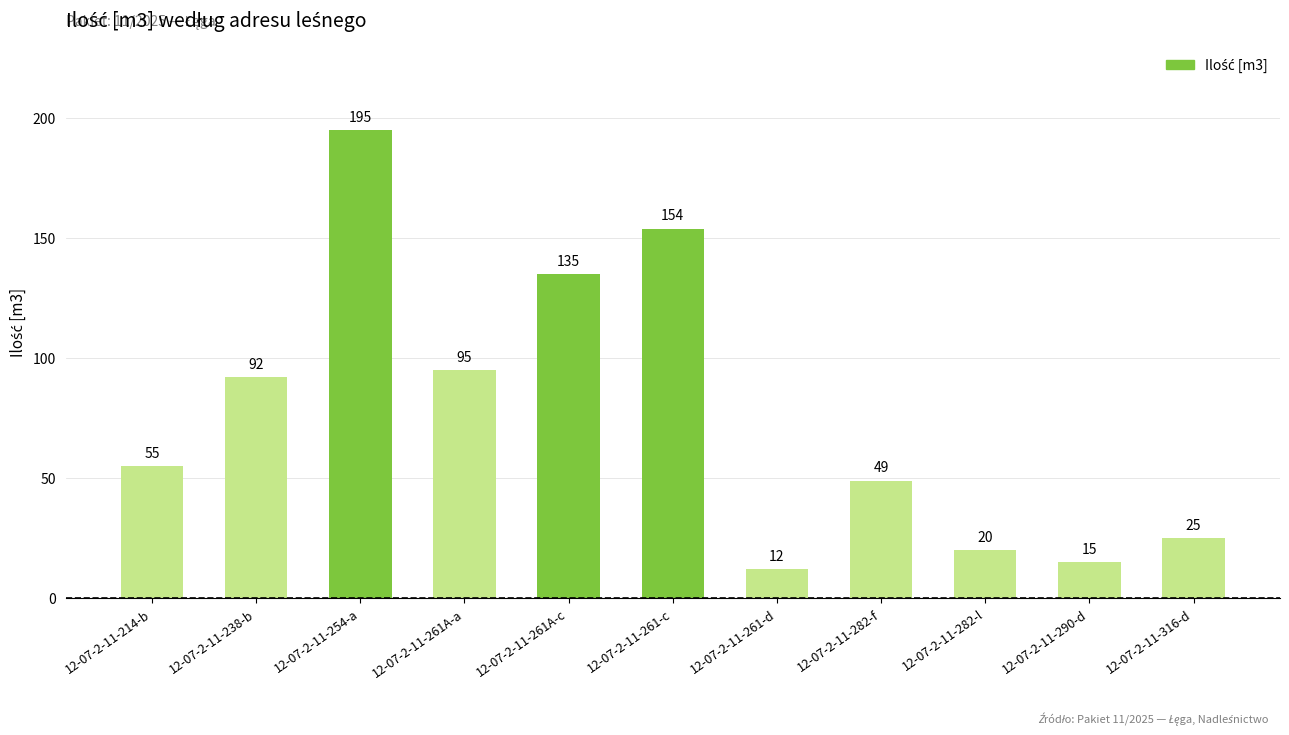

What is the sum of all values?

847